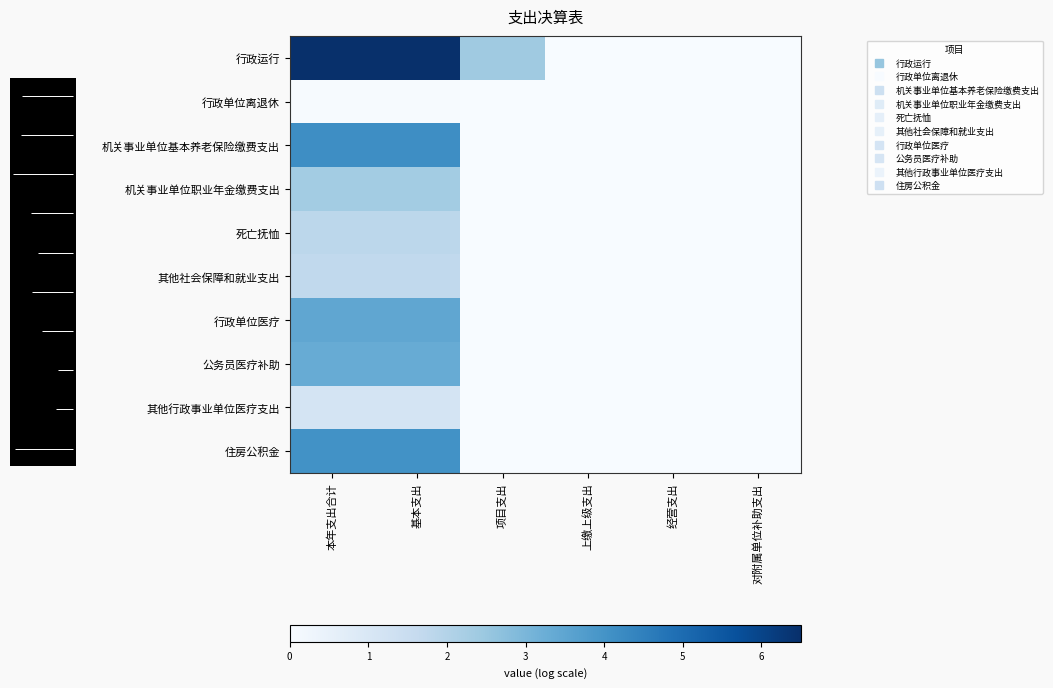

Which series has the largest total across all categories?

row_0